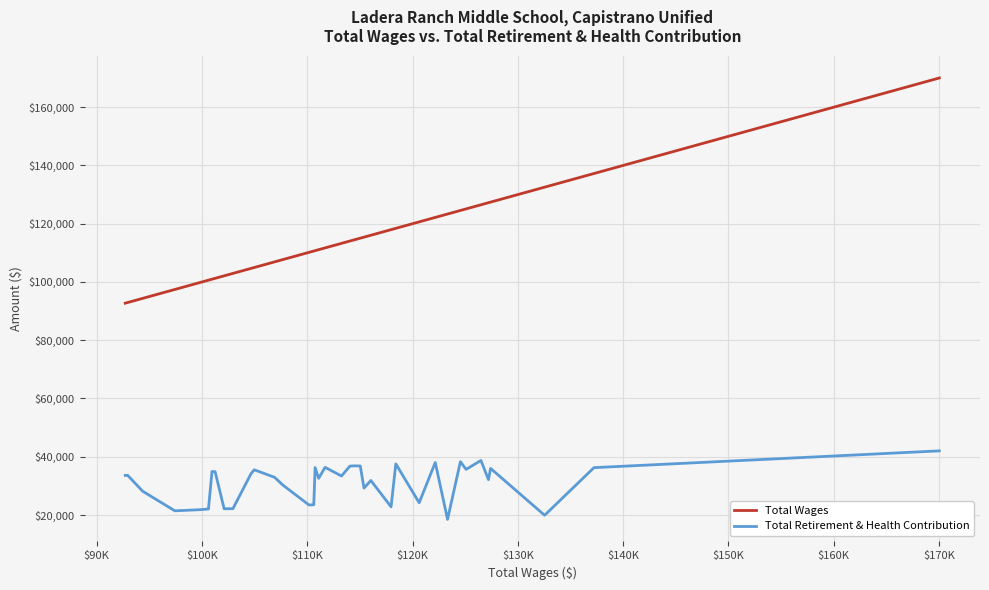

Which series has the largest total across all categories?

Total Wages